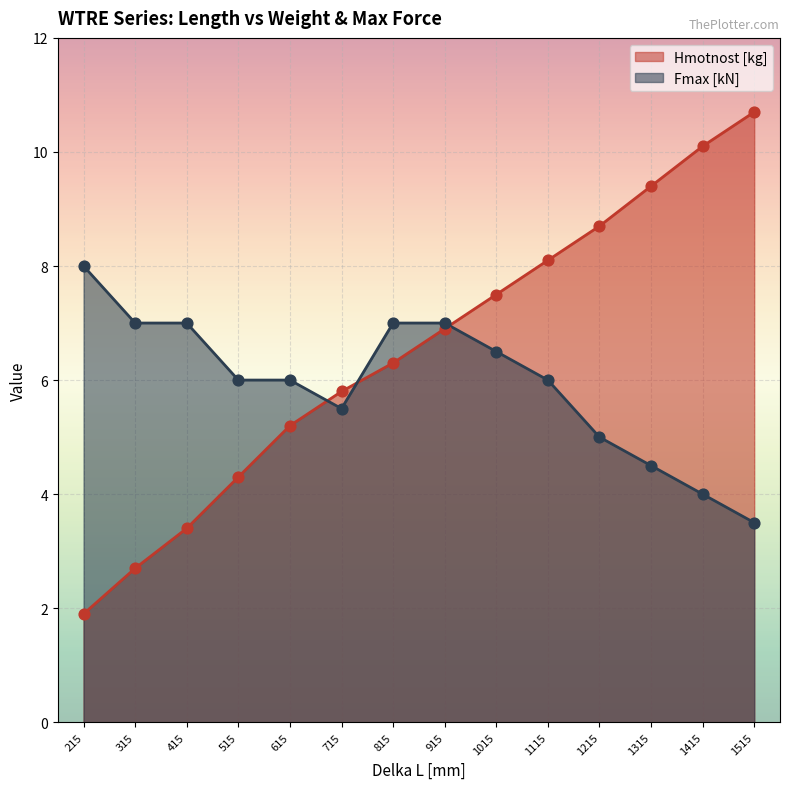

What is the total value across all series at 1415?

14.1